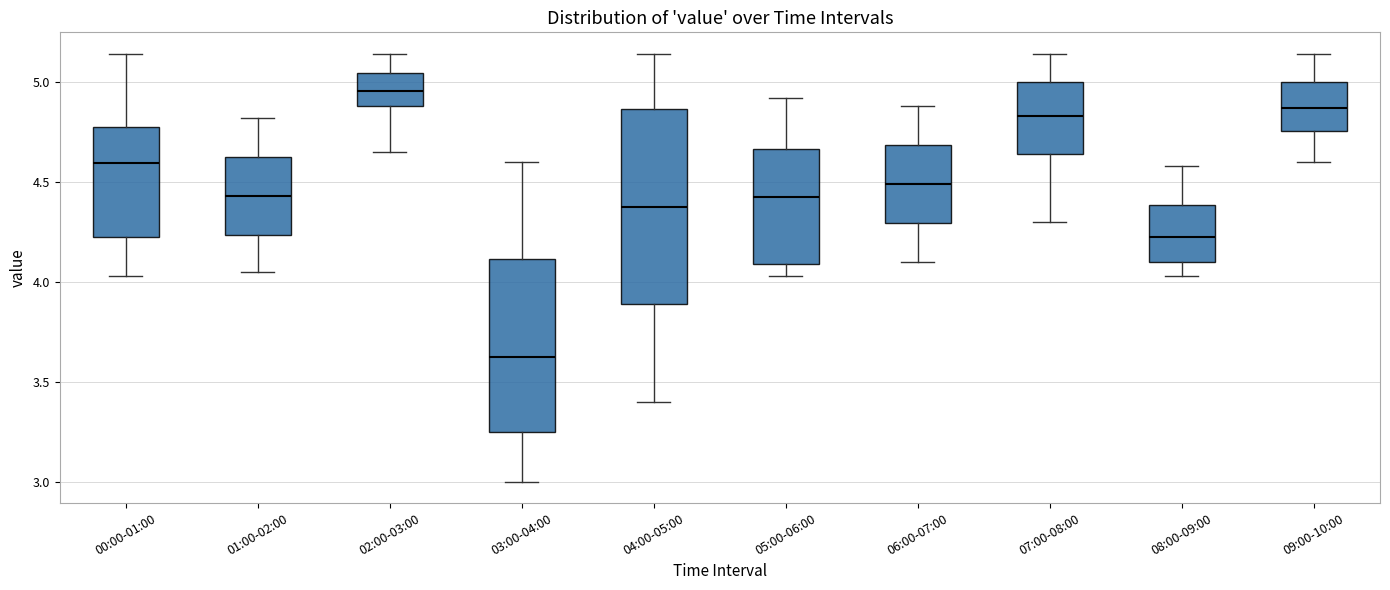

Which box has the highest median line?

02:00-03:00